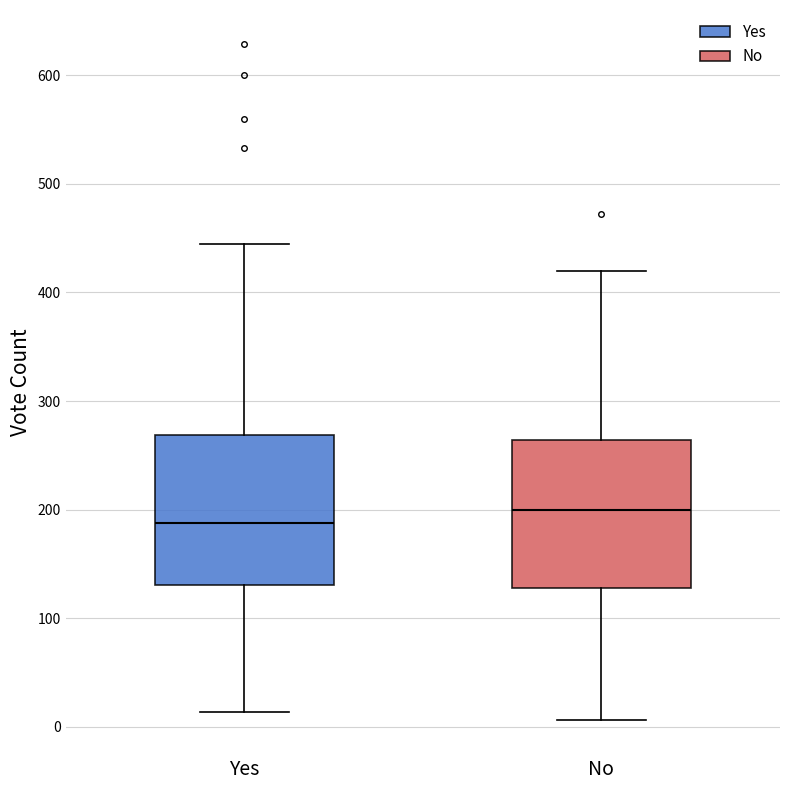

Which box's median line is the lowest?

Yes